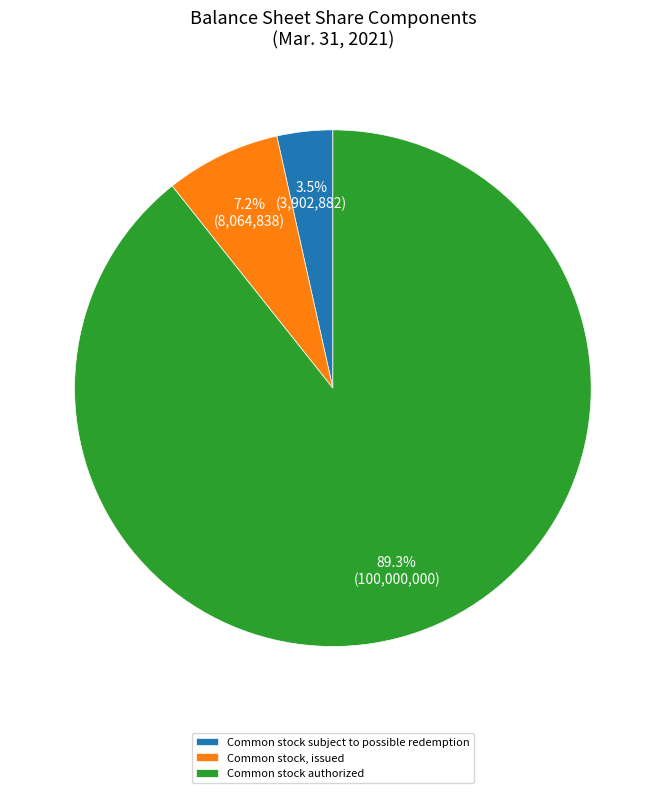

To the nearest percent, what is the difference between the Common stock subject to possible redemption and Common stock authorized slice percentages?

86%